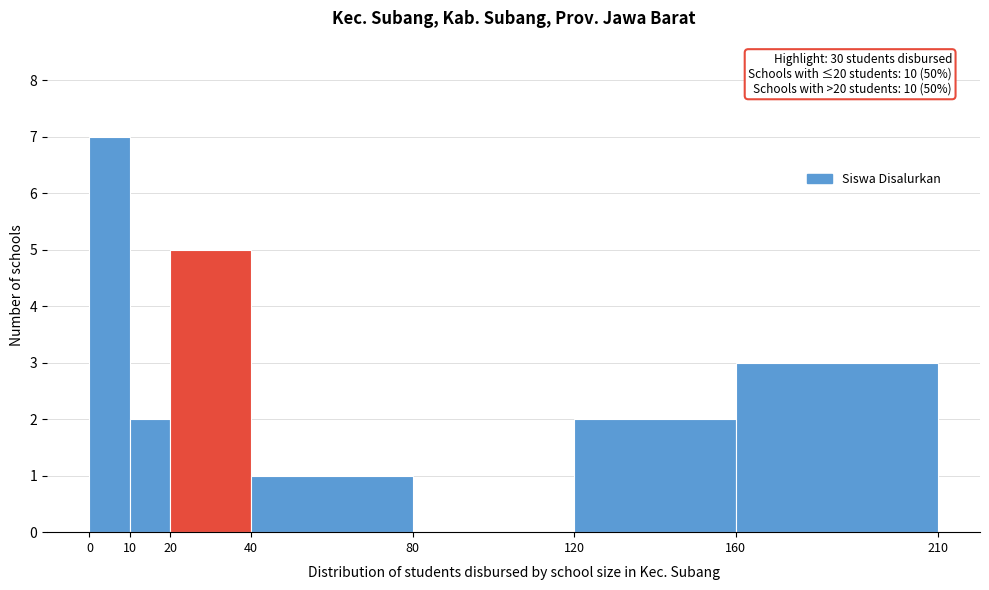

Which range on the x-axis has the tallest bar?

0 to 10